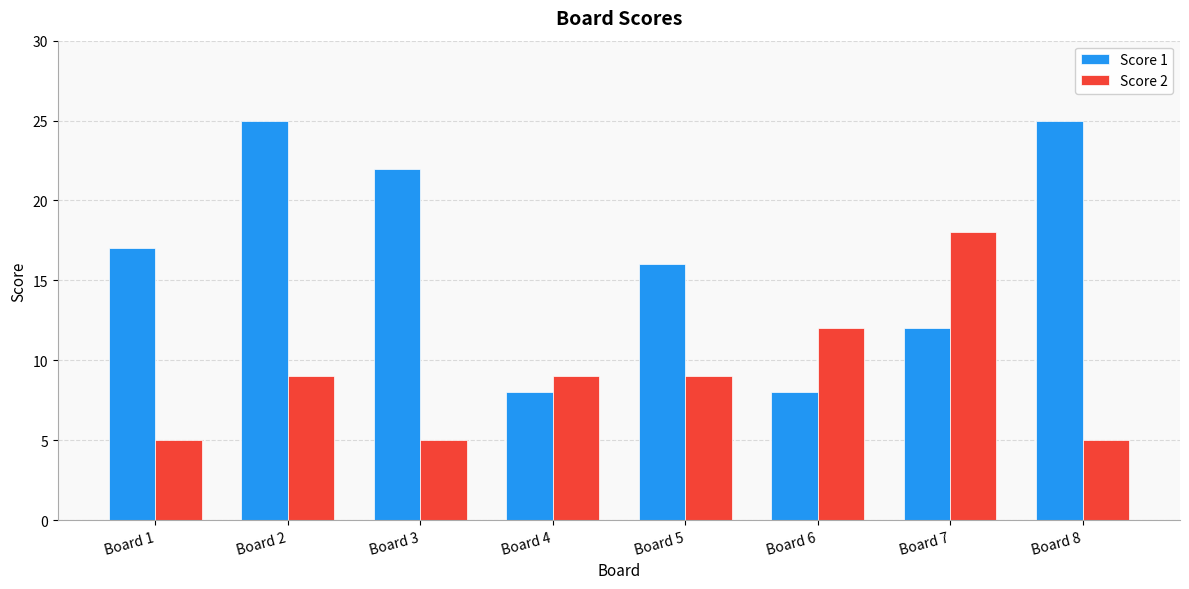

Between Board 2 and Board 6, which series saw the biggest shift?

Score 1